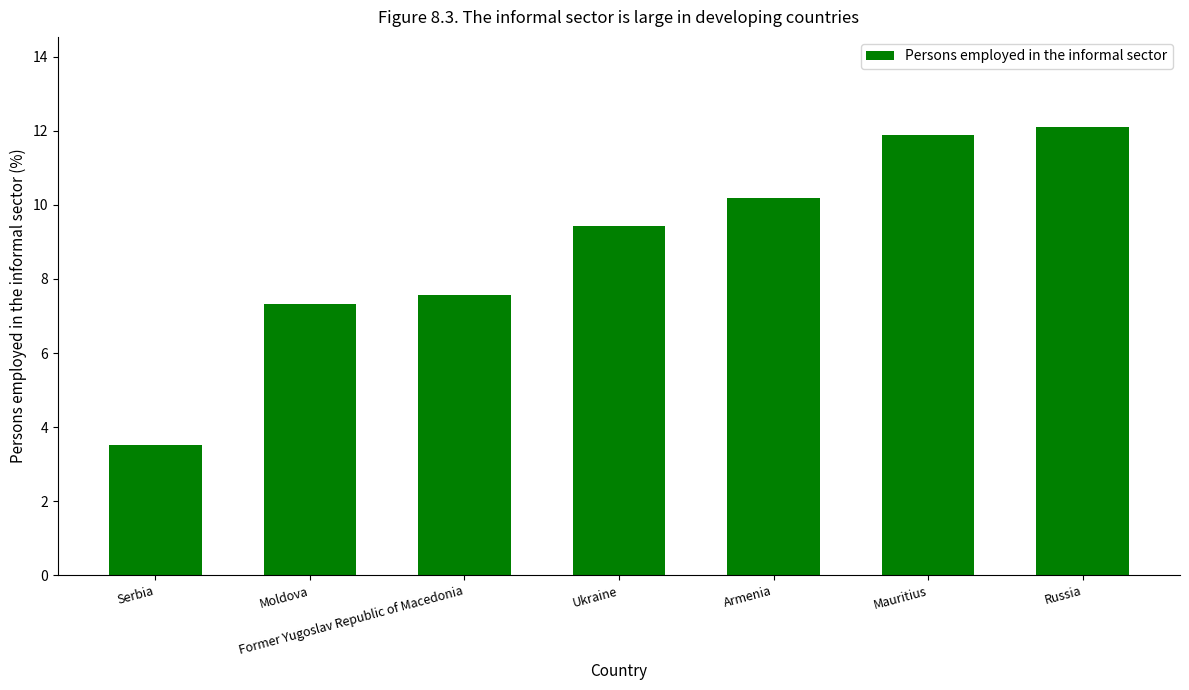

Reading left to right, extract all data points from this chart.

3.5	7.3	7.6	9.4	10.2	11.9	12.1